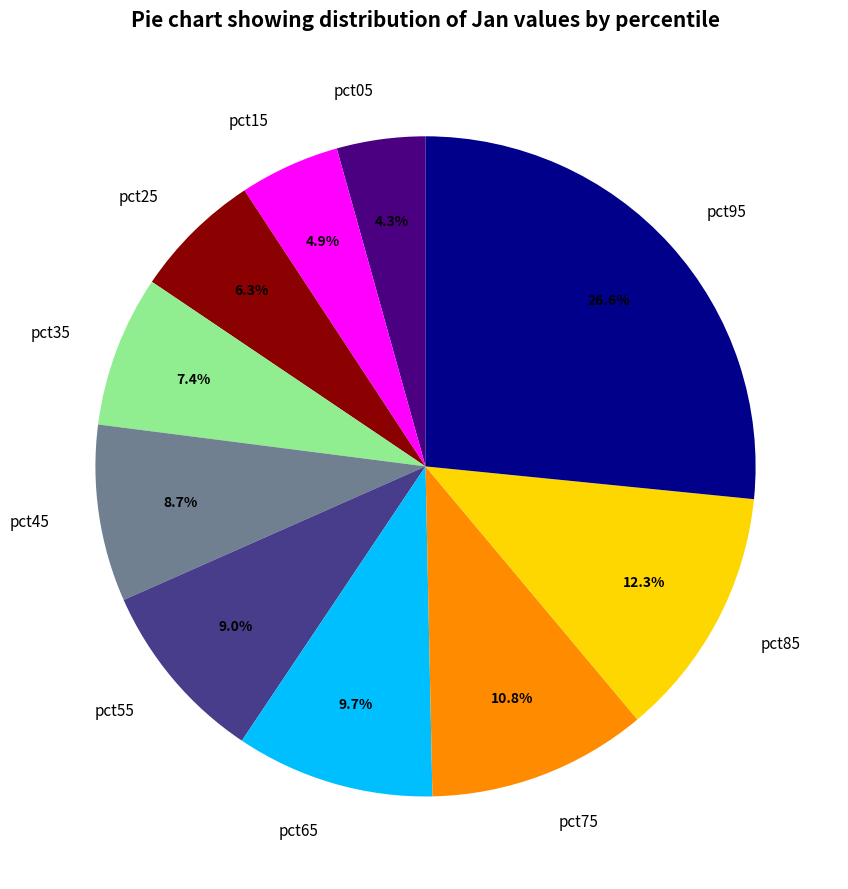

Combined, do pct15 and pct85 account for over 50%?

No